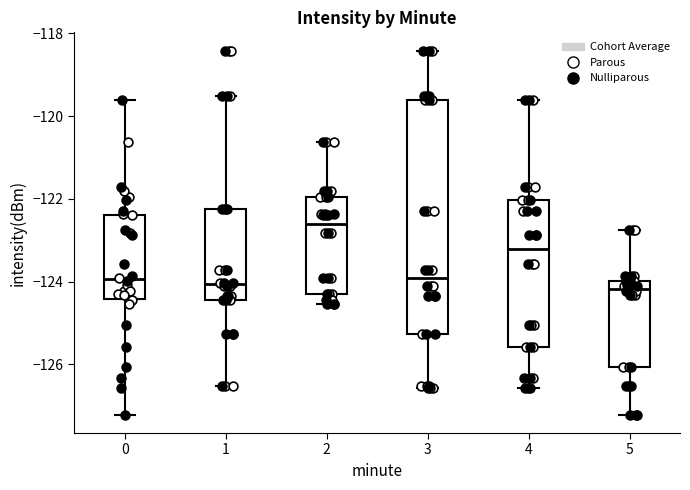

Where is the upper edge of the box at x = 5 on the y-axis? The values are not printed on the chart, so give them approximately, as read against the axis.

-124.0